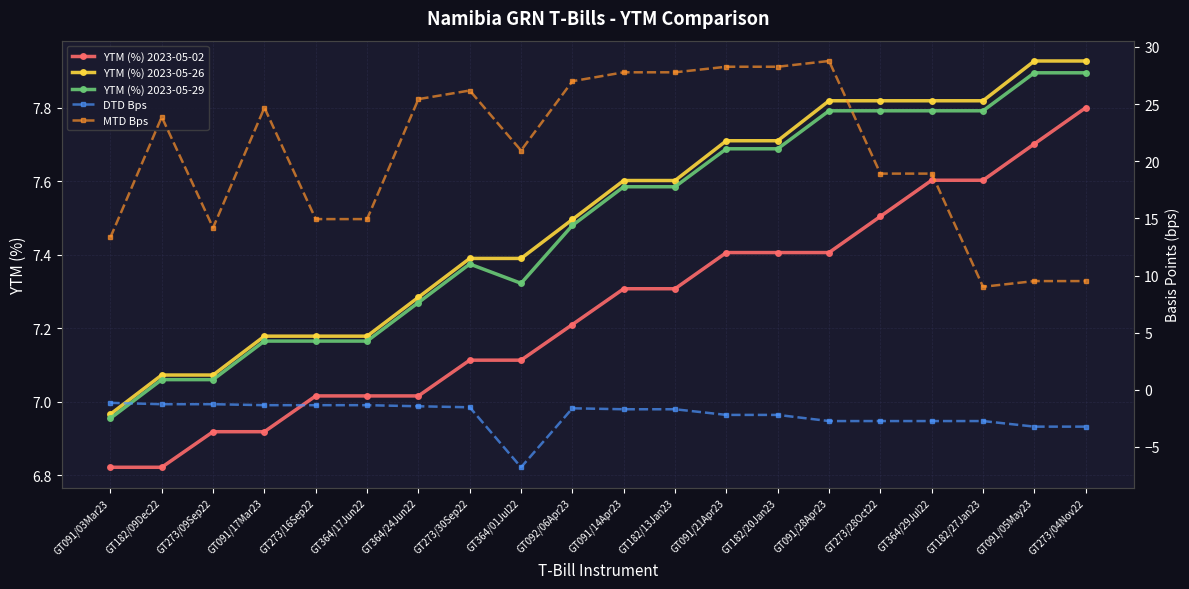

What is the label of the 1st point from the left?

GT091/03Mar23